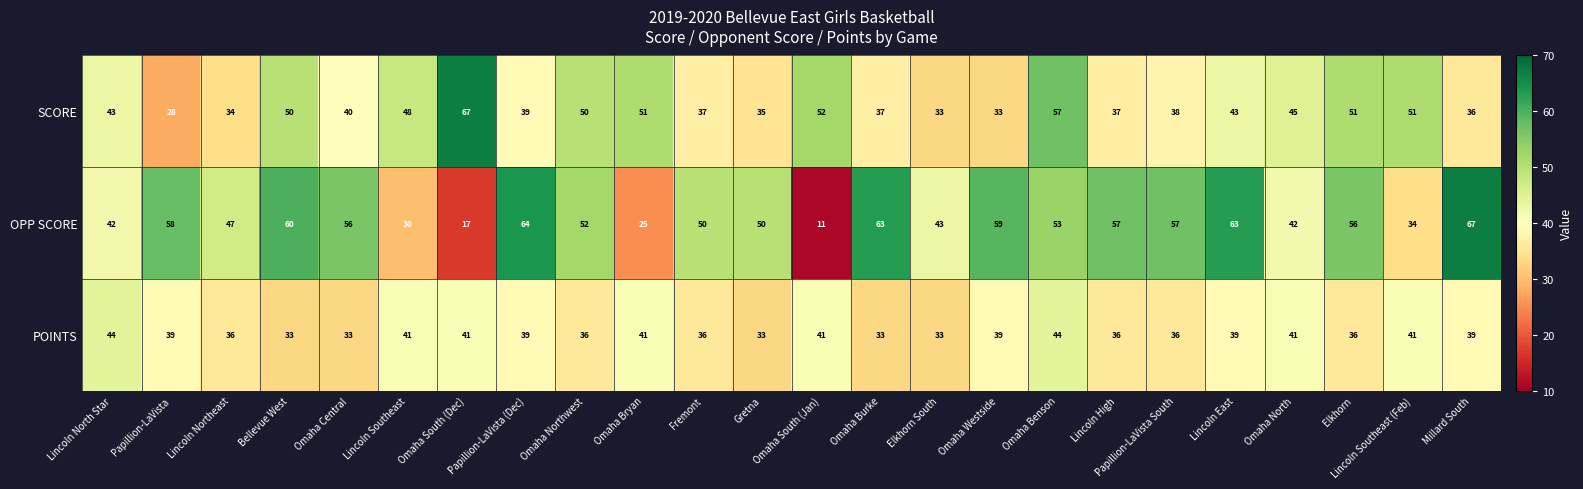

What is the sum of the POINTS values at Omaha Northwest and Lincoln Northeast?

72